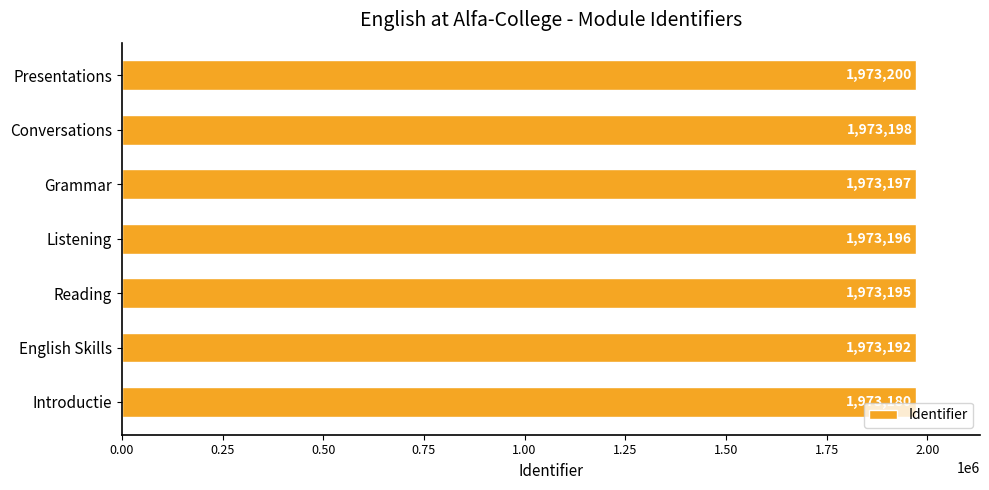

List the labels in order of value, smallest first.

Introductie, English Skills, Reading, Listening, Grammar, Conversations, Presentations